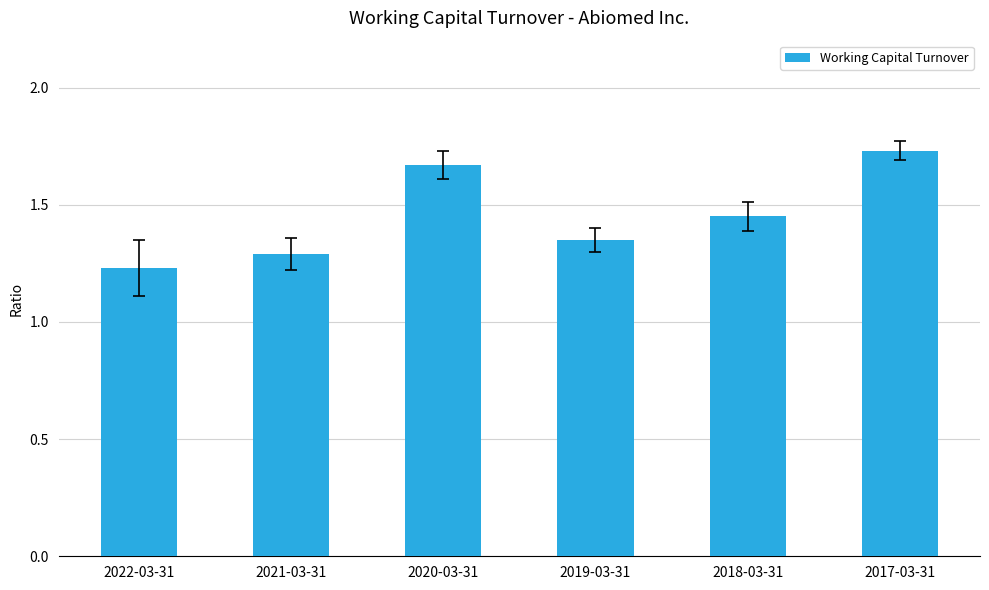

What is the sum of the values at 2017-03-31 and 2022-03-31?

3.0